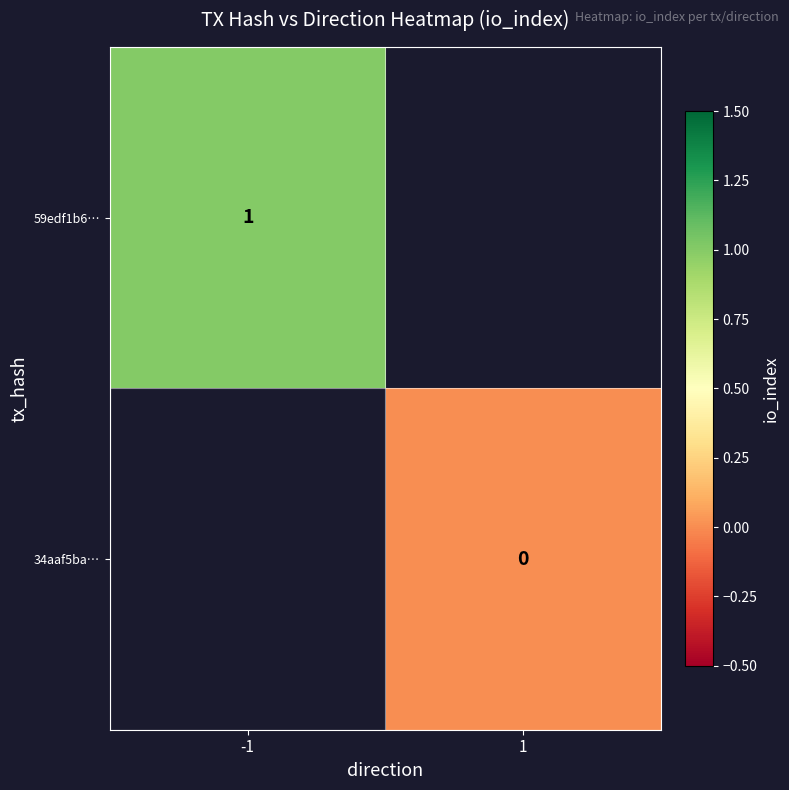

True or false: 59edf1b6… has a value of 0 at -1.

False